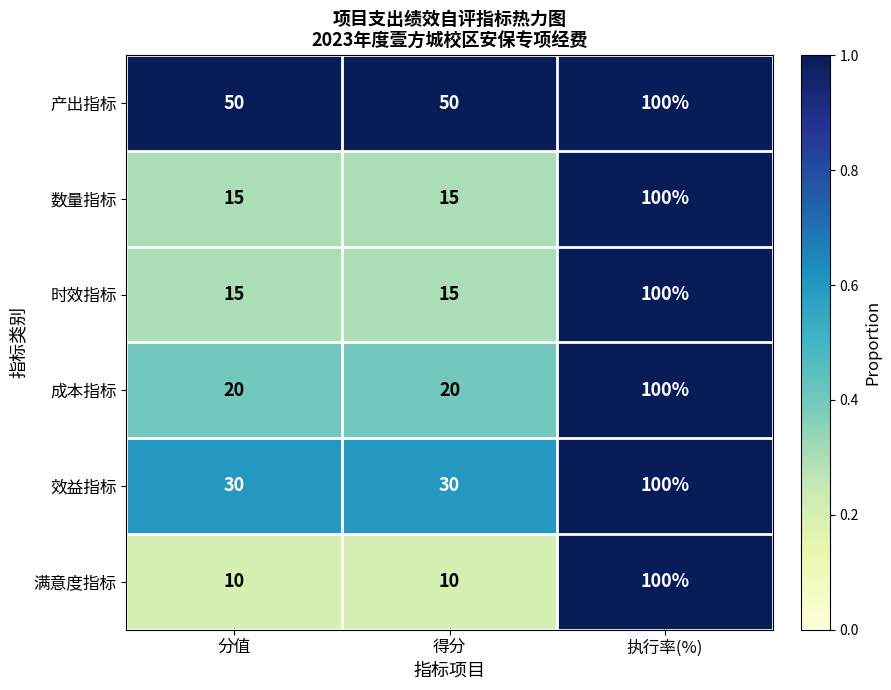

How many 产出指标 values are between 50 and 100?

3